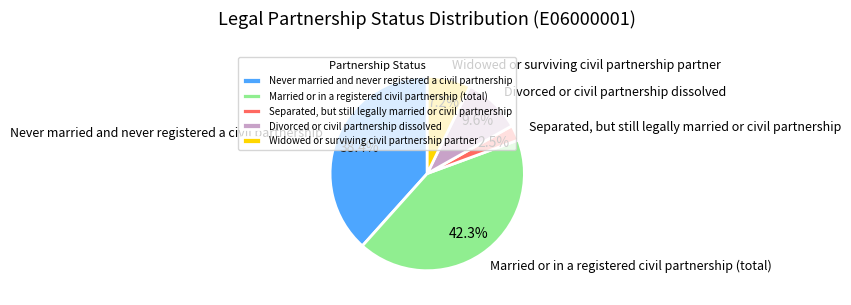

How many slices are in this pie chart?

5